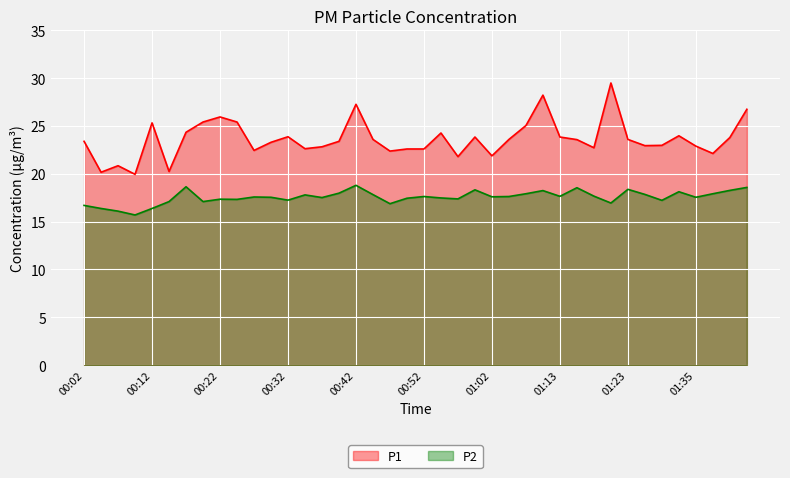

What is the value of the P2 point at the 20th from the left?

17.4